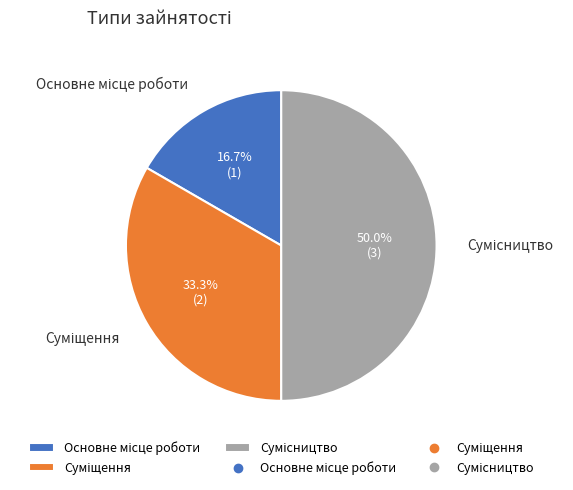

What is the ratio of the value at Основне місце роботи to the value at Сумісництво?

0.3